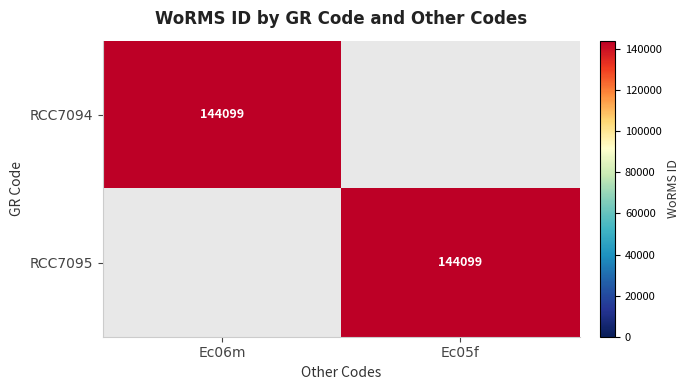

The value of RCC7094 at Ec06m is 210961. True or false?

False